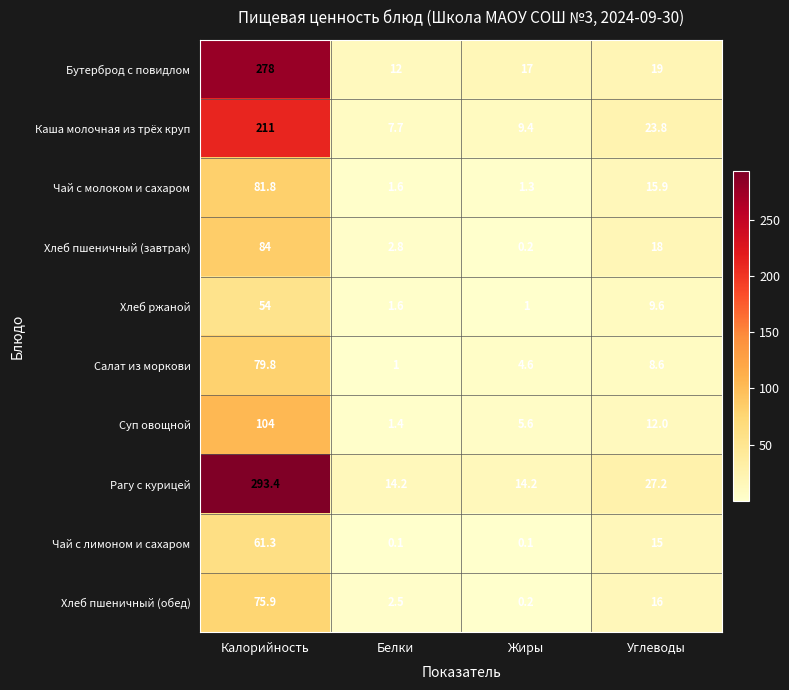

The Каша молочная из трёх круп series shows 13.8 at Жиры. True or false?

False